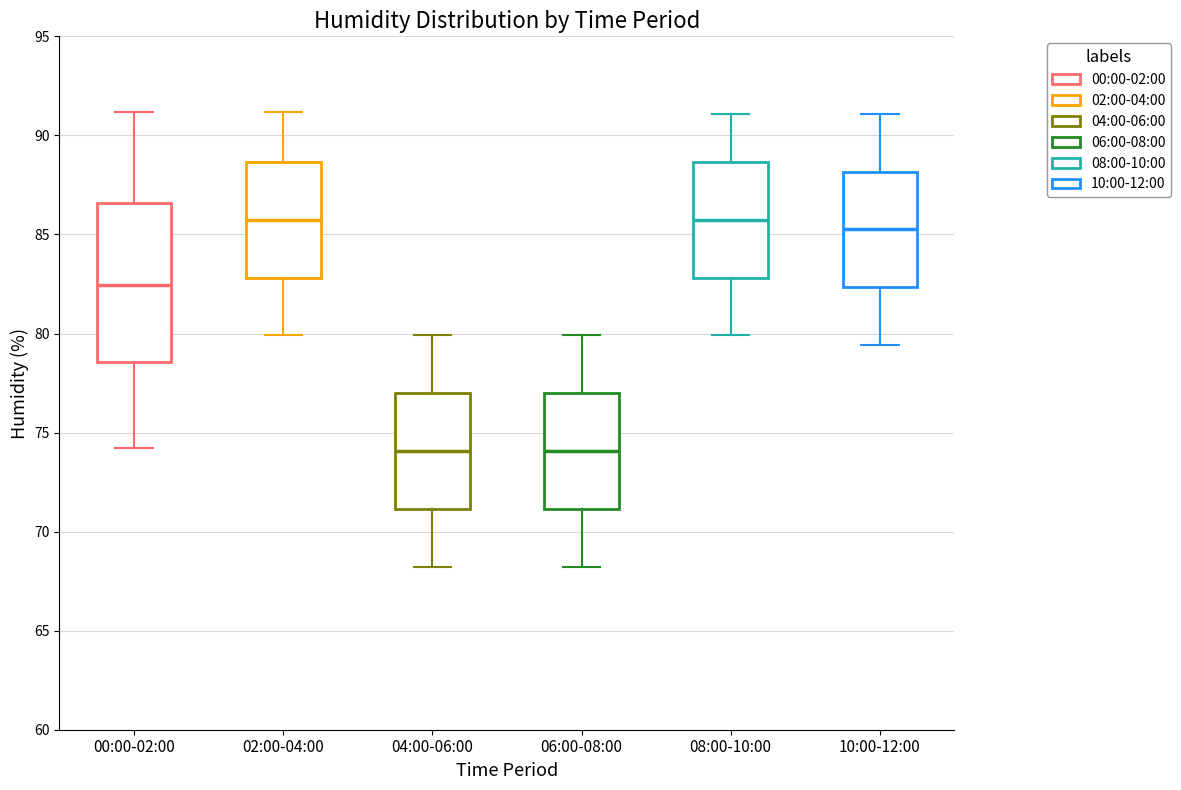

Which box is the tallest, from its lower edge to its upper edge?

00:00-02:00